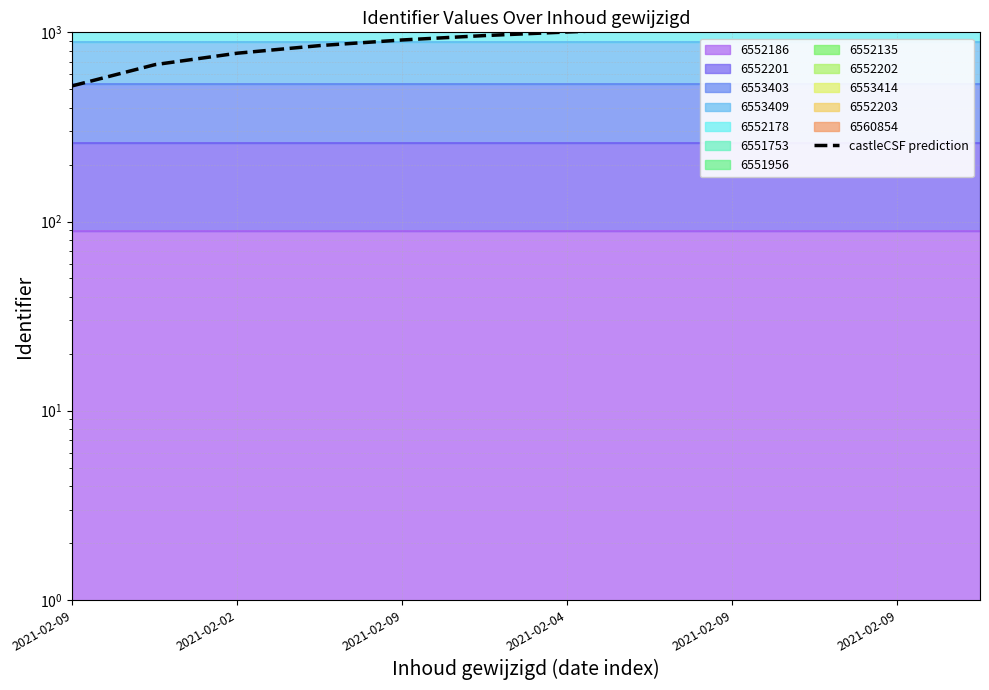

What is the label of the 9th point from the right?

2021-02-04